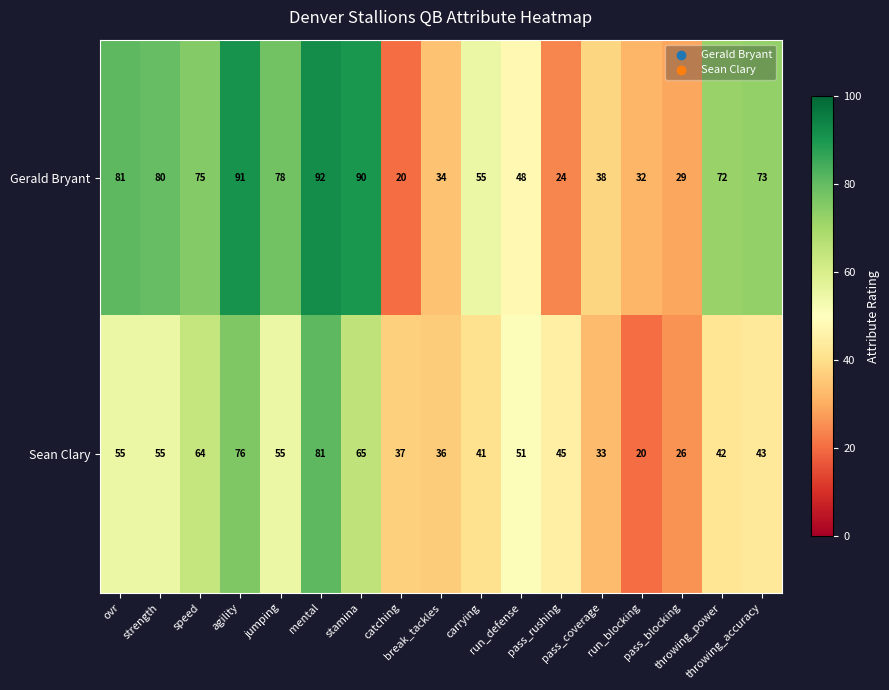

Which series has the largest total across all categories?

Gerald Bryant